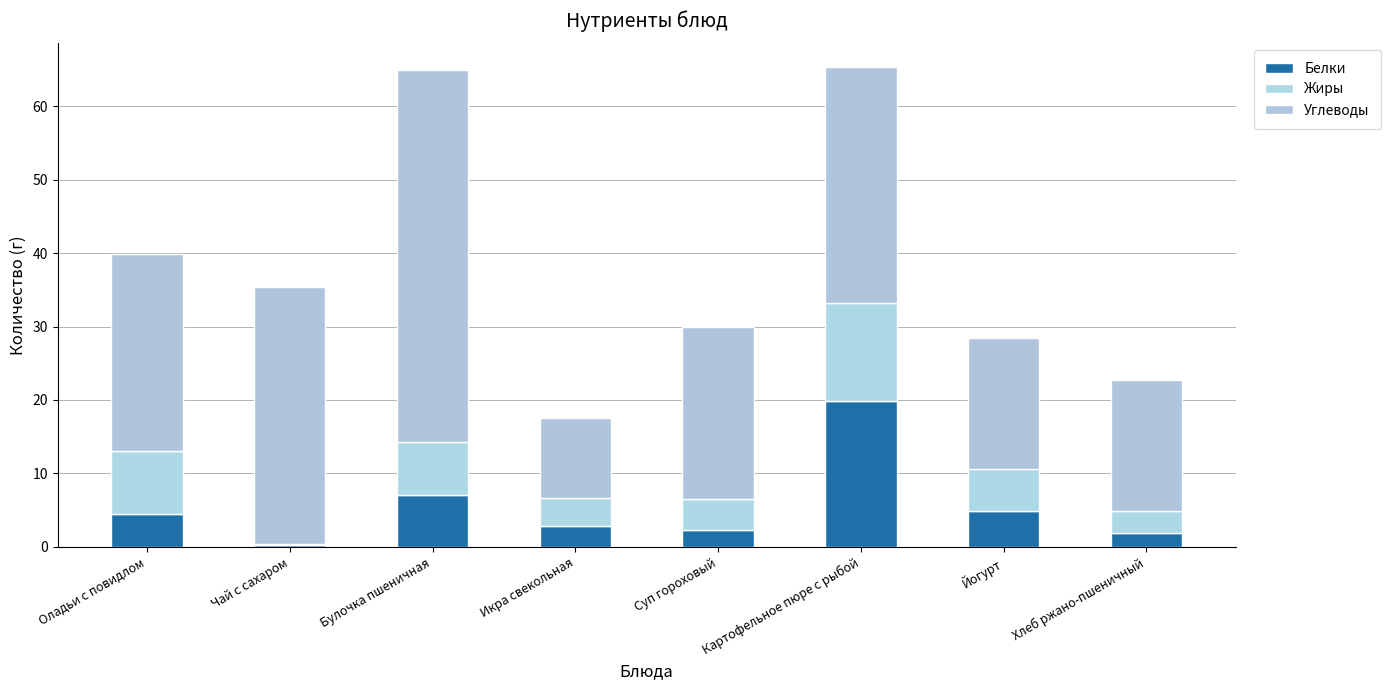

Count the number of categories in the chart.

8